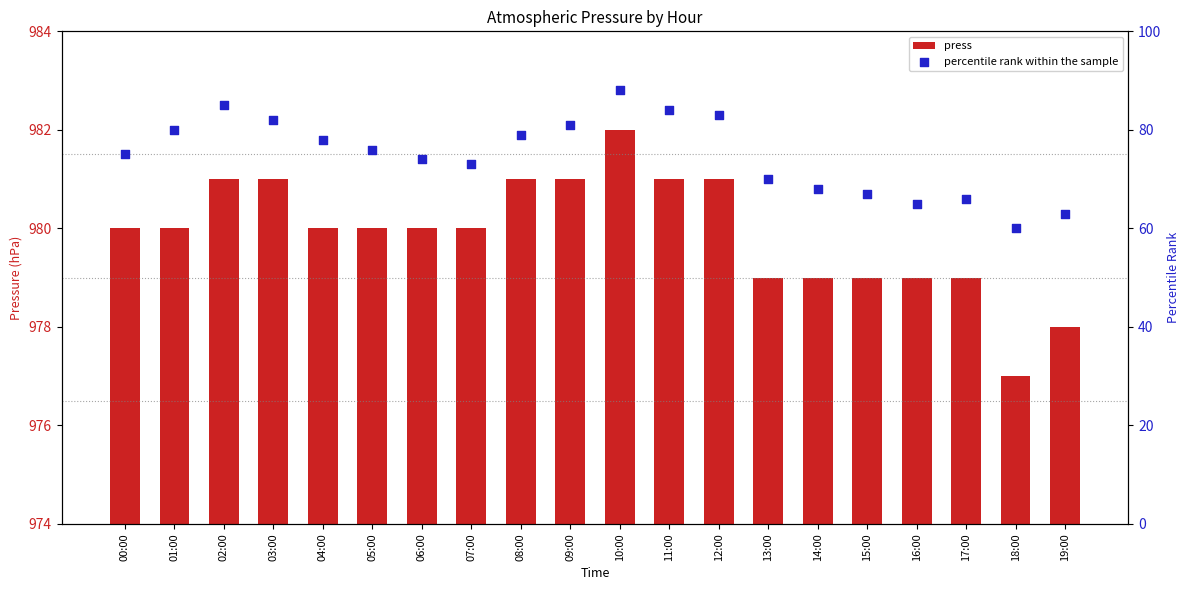

At how many categories does at least one series exceed 5?

20